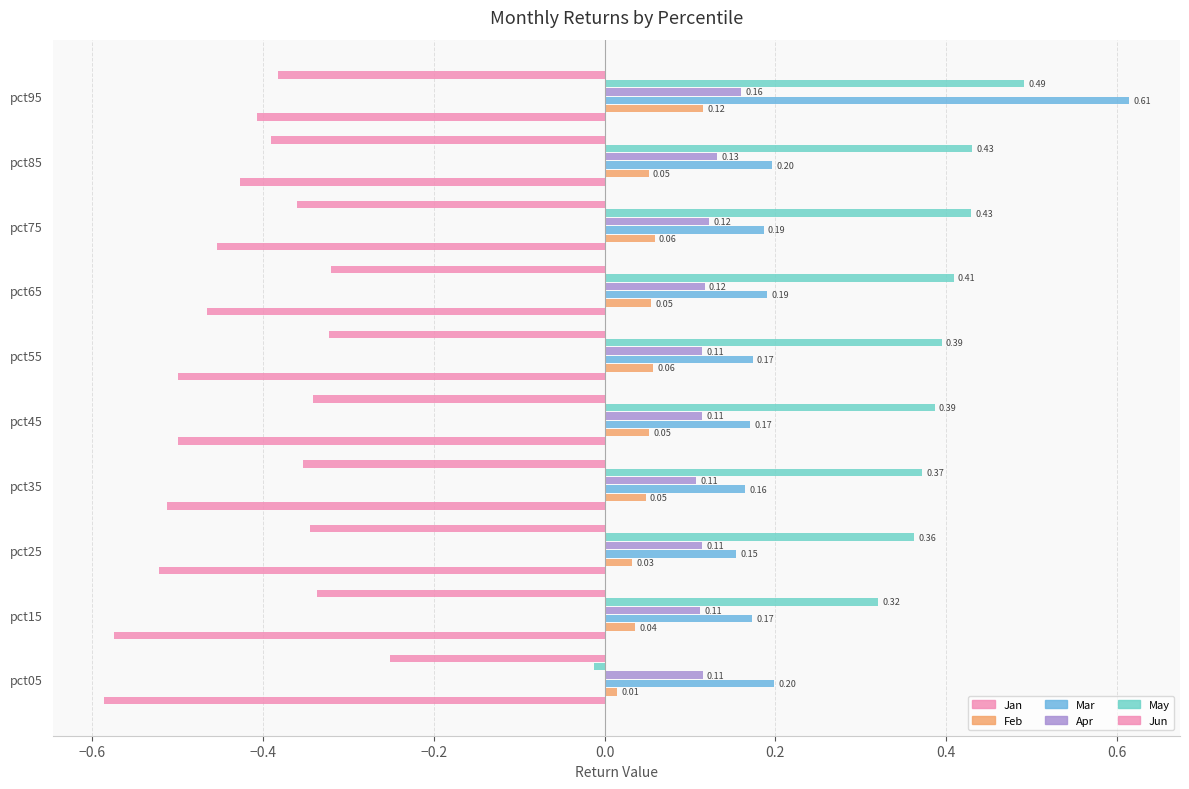

How many data points in May are above 0?

9